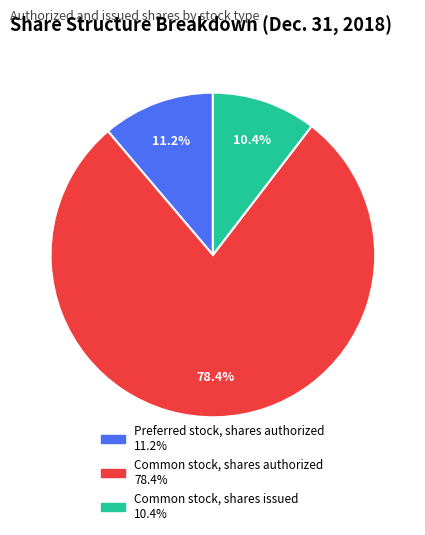

To the nearest percent, what is the average slice percentage?

33%